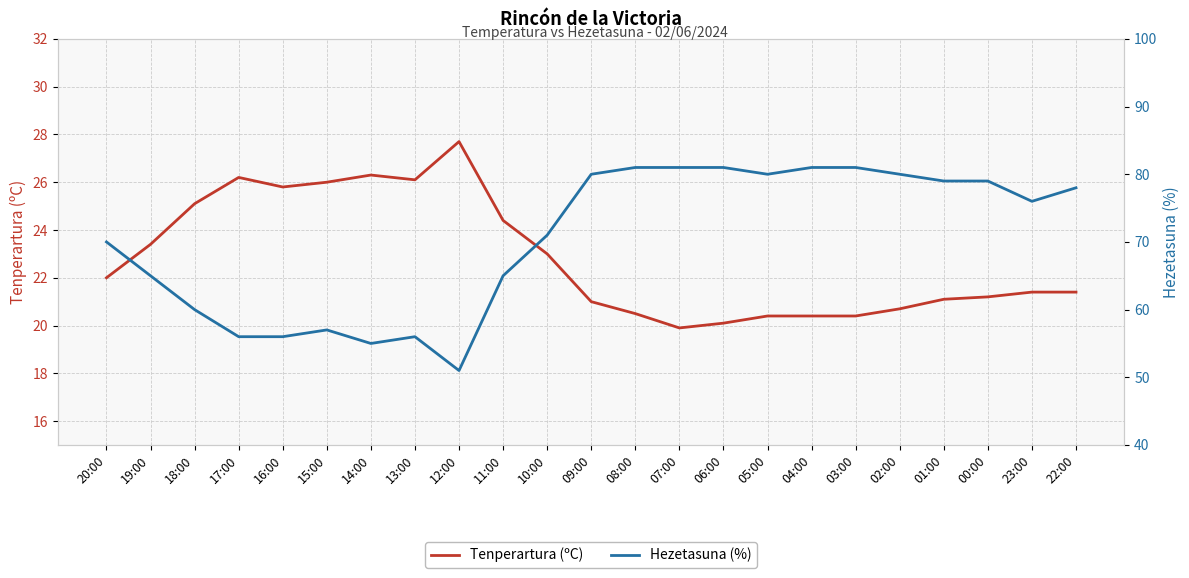

Reading left to right, list all the values displayed in this chart.

Tenperartura (ºC): 20:00=22.0	19:00=23.4	18:00=25.1	17:00=26.2	16:00=25.8	15:00=26.0	14:00=26.3	13:00=26.1	12:00=27.7	11:00=24.4	10:00=23.0	09:00=21.0	08:00=20.5	07:00=19.9	06:00=20.1	05:00=20.4	04:00=20.4	03:00=20.4	02:00=20.7	01:00=21.1	00:00=21.2	23:00=21.4	22:00=21.4
Hezetasuna (%): 20:00=70.0	19:00=65.0	18:00=60.0	17:00=56.0	16:00=56.0	15:00=57.0	14:00=55.0	13:00=56.0	12:00=51.0	11:00=65.0	10:00=71.0	09:00=80.0	08:00=81.0	07:00=81.0	06:00=81.0	05:00=80.0	04:00=81.0	03:00=81.0	02:00=80.0	01:00=79.0	00:00=79.0	23:00=76.0	22:00=78.0